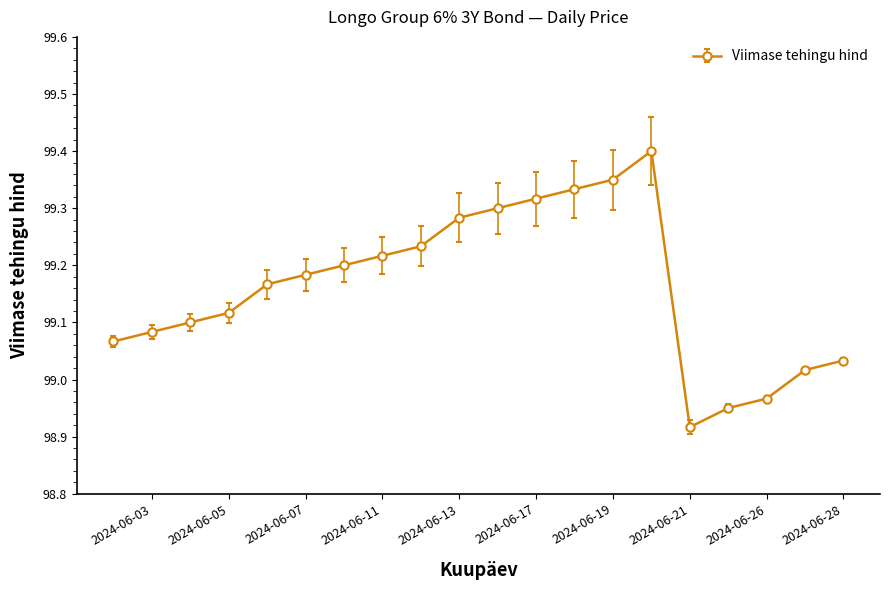

Reading left to right, what are all the values shown in this chart?

2024-06-28=99.0	2024-06-27=99.0	2024-06-26=99.0	2024-06-25=99.0	2024-06-21=98.9	2024-06-20=99.4	2024-06-19=99.3	2024-06-18=99.3	2024-06-17=99.3	2024-06-14=99.3	2024-06-13=99.3	2024-06-12=99.2	2024-06-11=99.2	2024-06-10=99.2	2024-06-07=99.2	2024-06-06=99.2	2024-06-05=99.1	2024-06-04=99.1	2024-06-03=99.1	2024-05-31=99.1